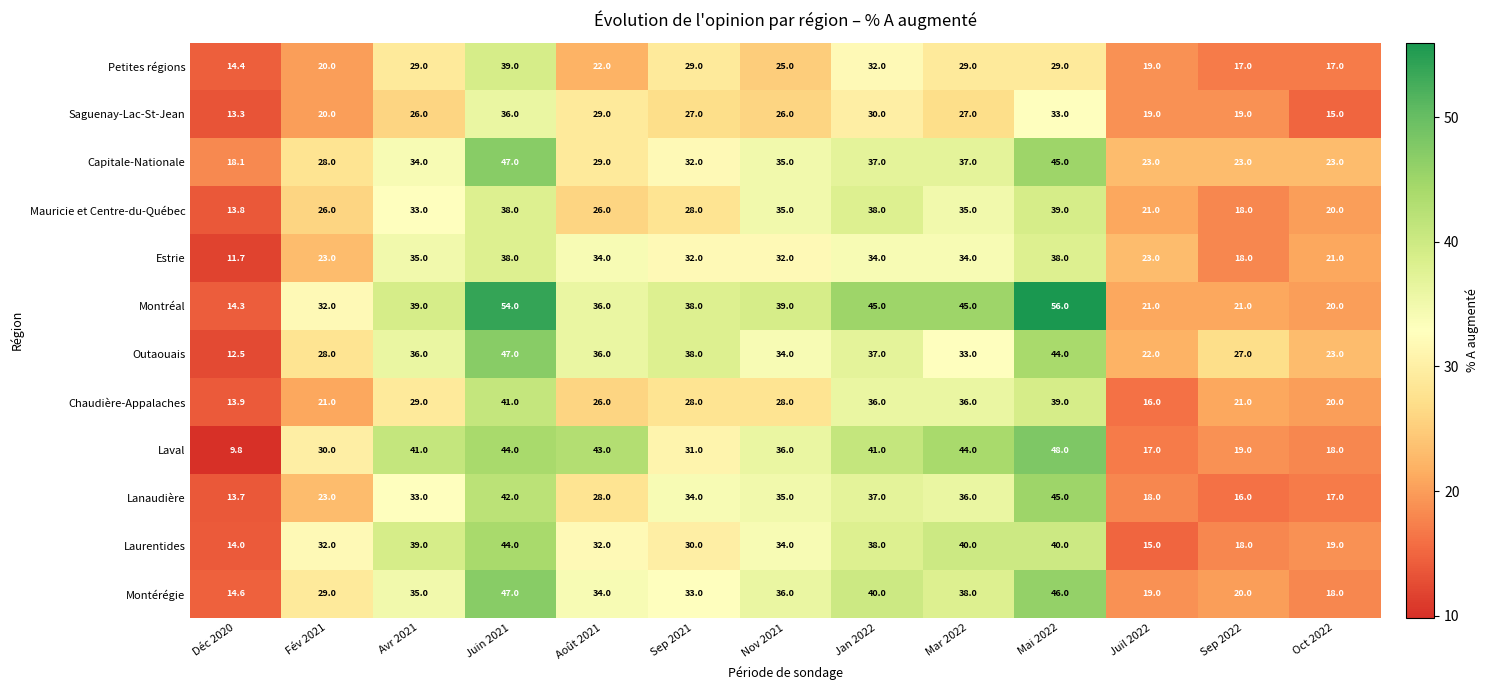

Is it true that Montréal equals 57.5 at Avr 2021?

False